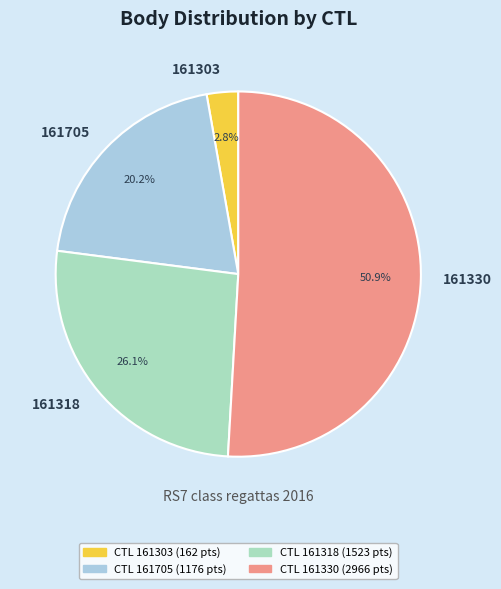

True or false: 161330 accounts for 51% of the total.

True